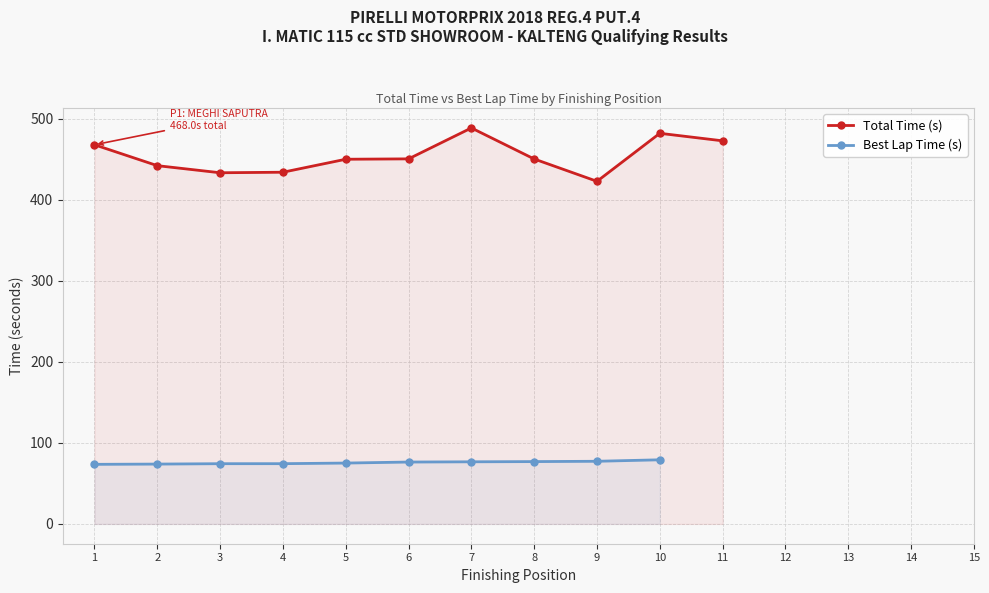

Is it true that Best Lap Time (s) equals 124.8 at ARYA RESYA?

False